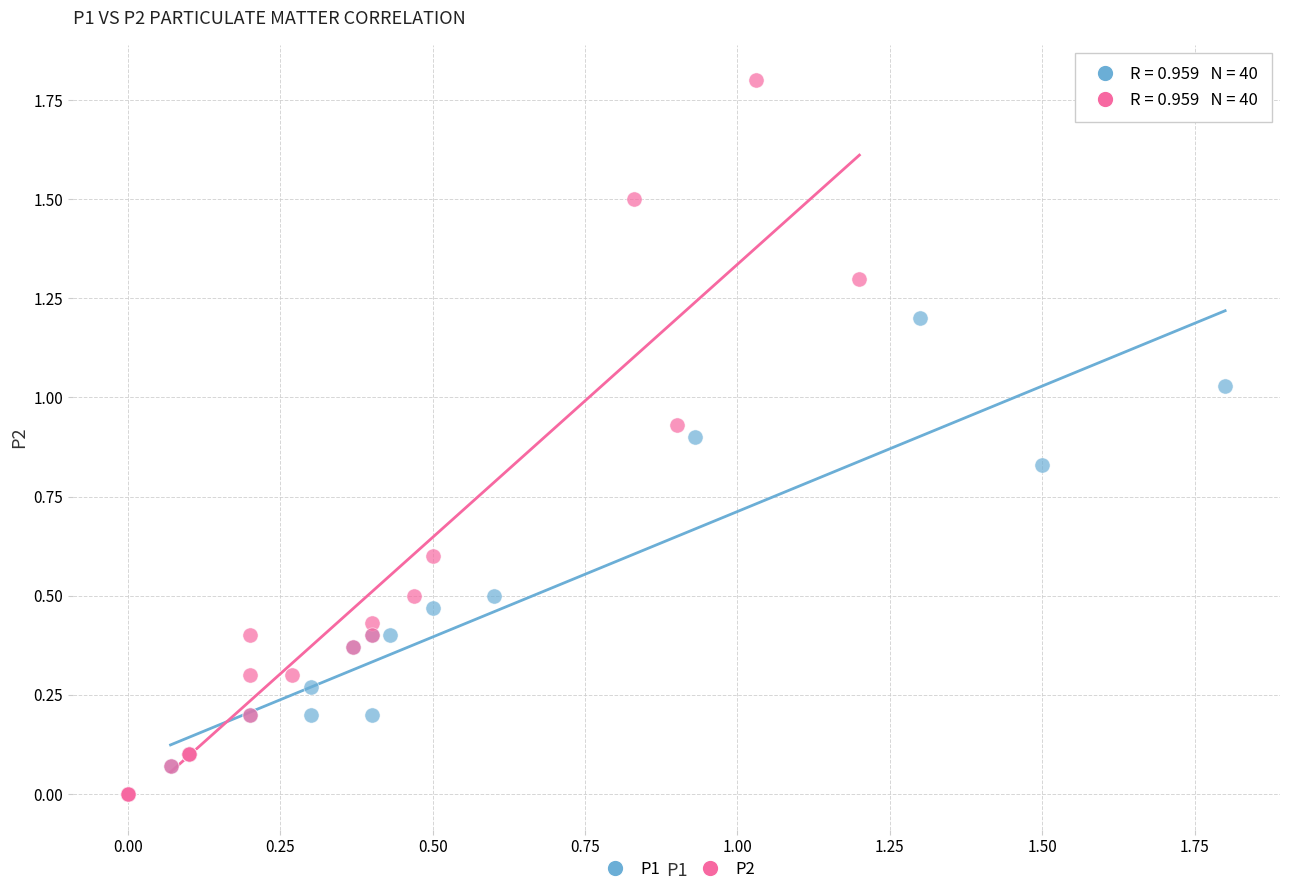

Which series has the largest Y range (max minus min)?

P2